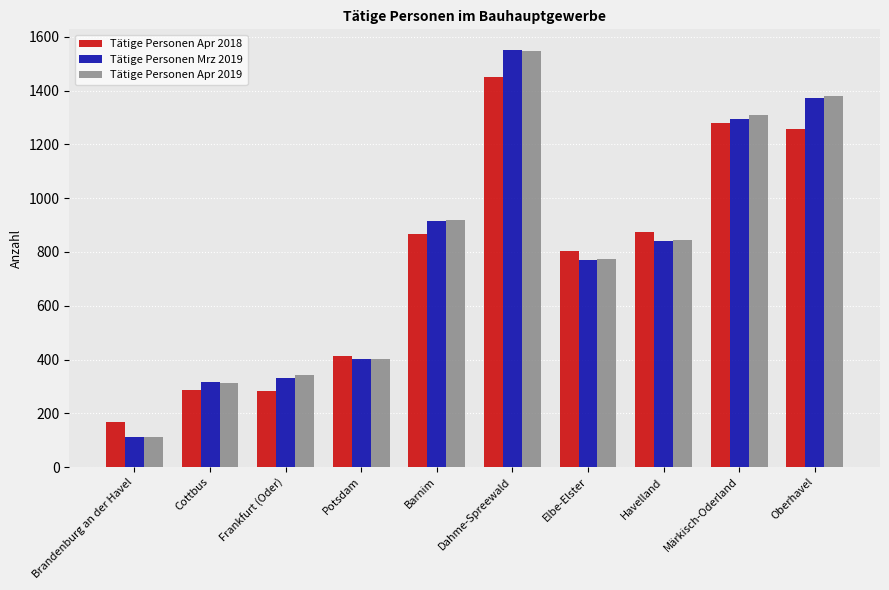

What is the difference between the maximum and second lowest values in the Tätige Personen Apr 2018 series?

1168